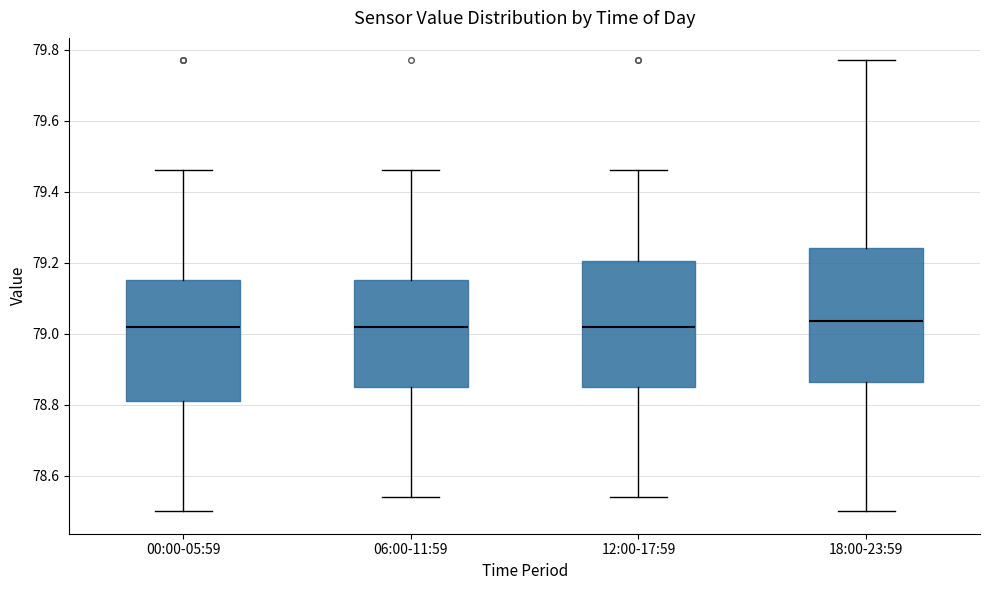

Comparing the boxes themselves (not the whiskers), which one is the tallest?

18:00-23:59